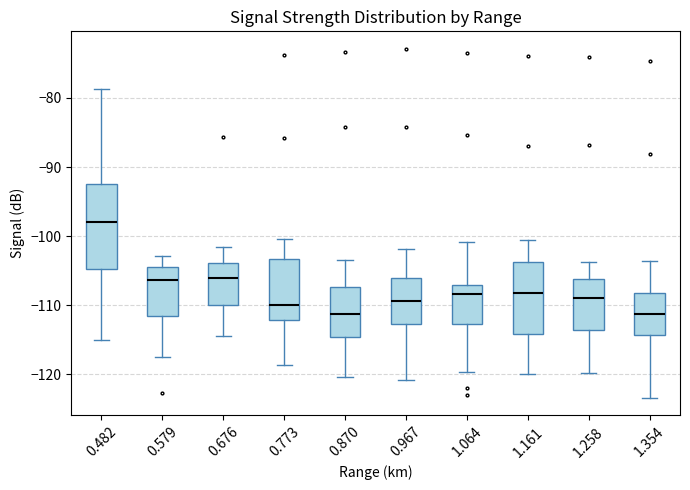

Reading left to right, transcribe this box plot: for each box, give where its median line is, the range the box spans, and where its two whiskers end, as read against the y-axis. The values are not printed on the chart, so give them approximately, as read against the axis.

0.482: median -98, box -105 to -92, whiskers -115 to -79
0.579: median -106, box -112 to -104, whiskers -117 to -103
0.676: median -106, box -110 to -104, whiskers -114 to -102
0.773: median -110, box -112 to -103, whiskers -119 to -100
0.870: median -111, box -115 to -107, whiskers -120 to -103
0.967: median -109, box -113 to -106, whiskers -121 to -102
1.064: median -108, box -113 to -107, whiskers -120 to -101
1.161: median -108, box -114 to -104, whiskers -120 to -101
1.258: median -109, box -114 to -106, whiskers -120 to -104
1.354: median -111, box -114 to -108, whiskers -123 to -104